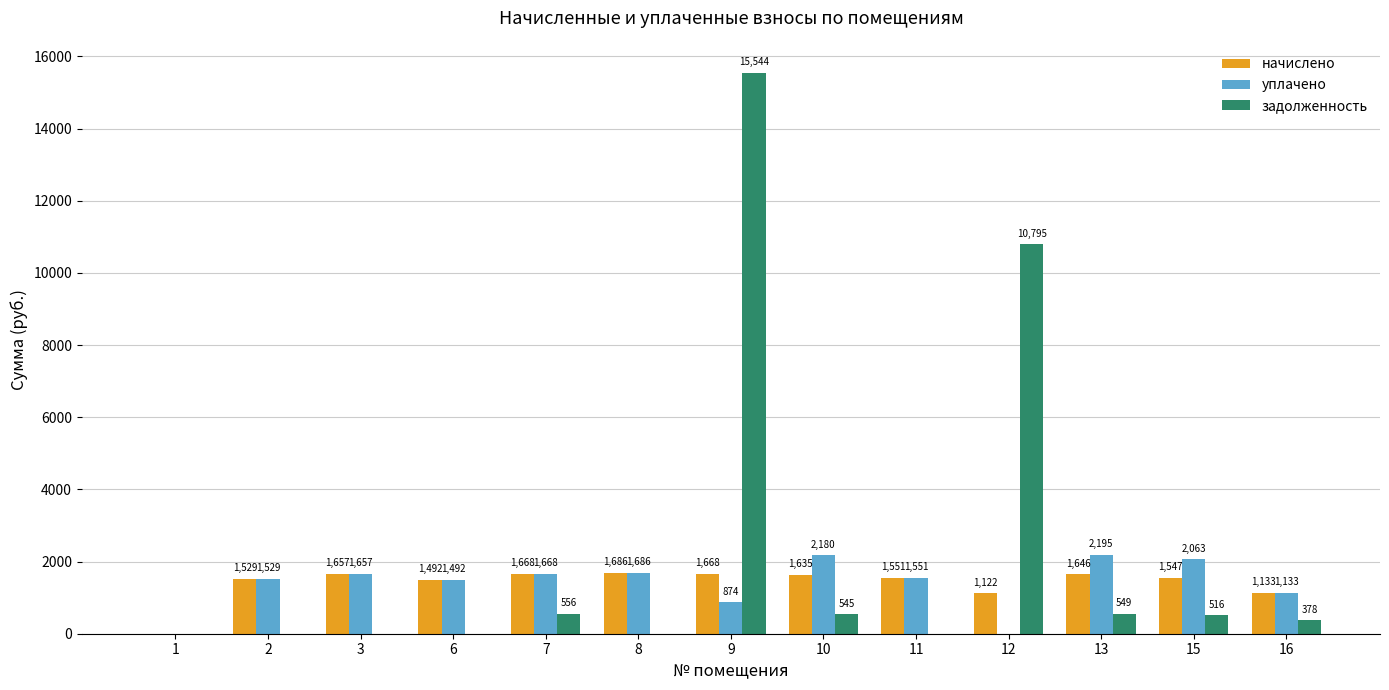

What is the highest value of the задолженность series?

15544.3